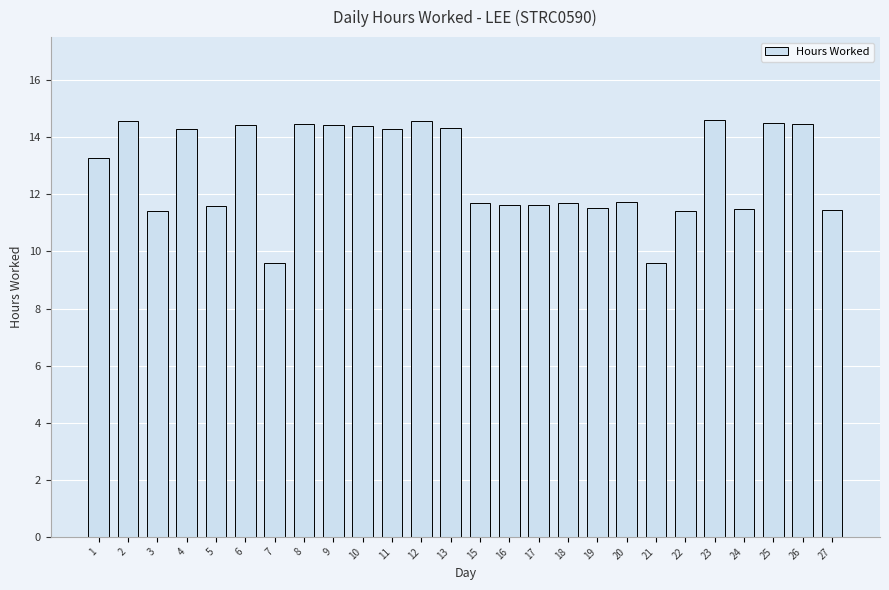

What is the ratio of the value at 1 to the value at 2?

0.9